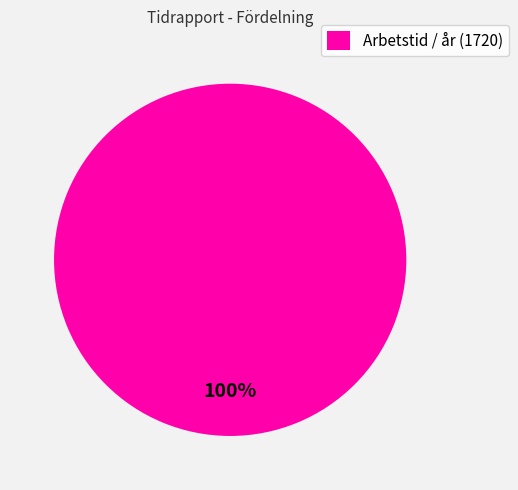

Rank the categories by value from highest to lowest.

Arbetstid / år (1720)